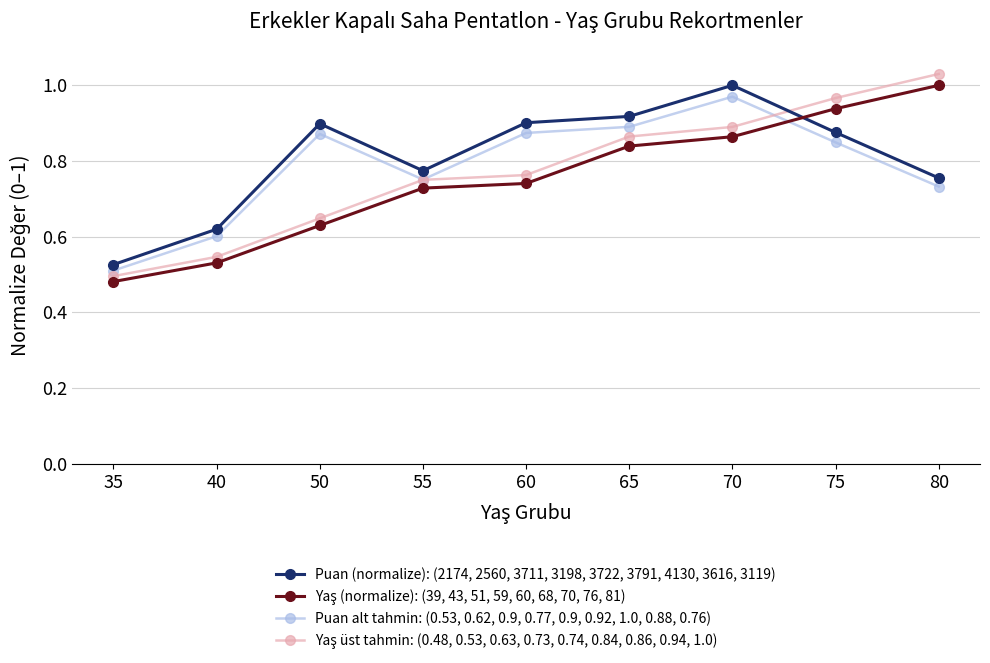

Is this an area chart (filled region under the line)?

No